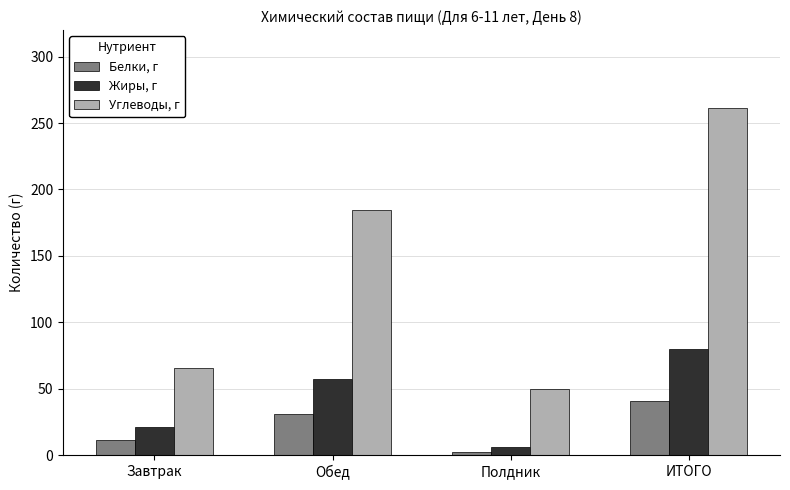

Between Завтрак and Полдник, which series saw the biggest shift?

Углеводы, г